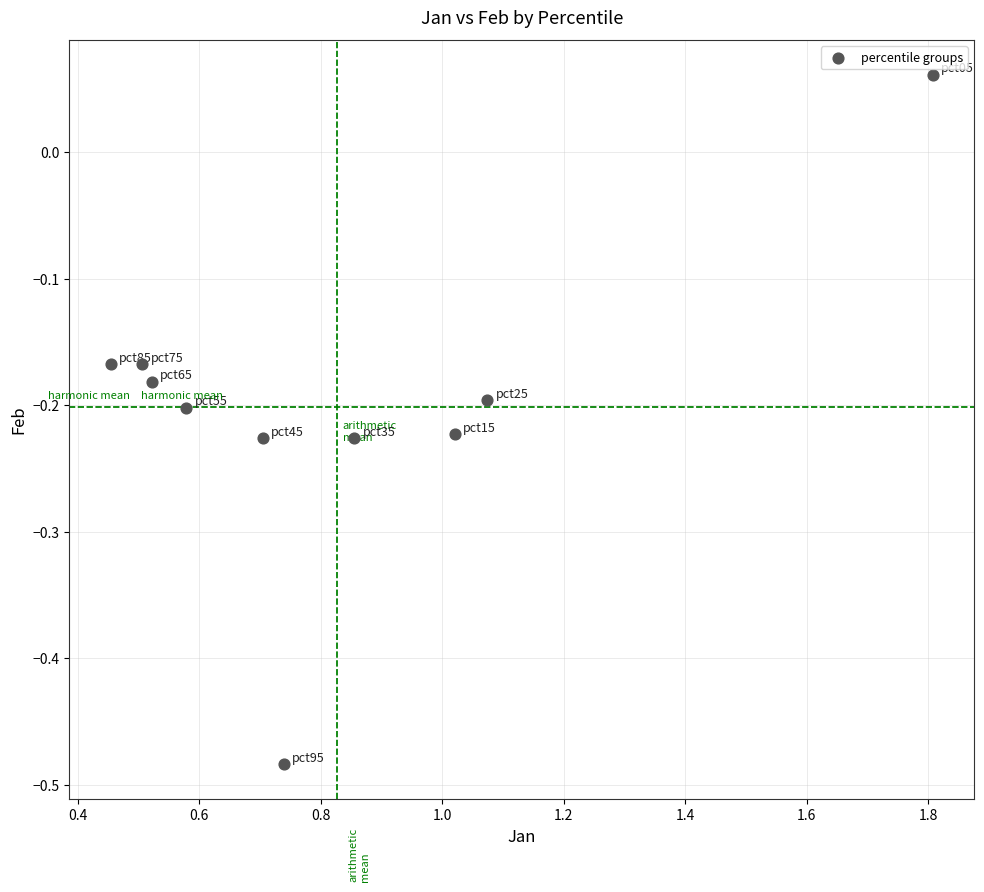

What is the average X value?

0.8